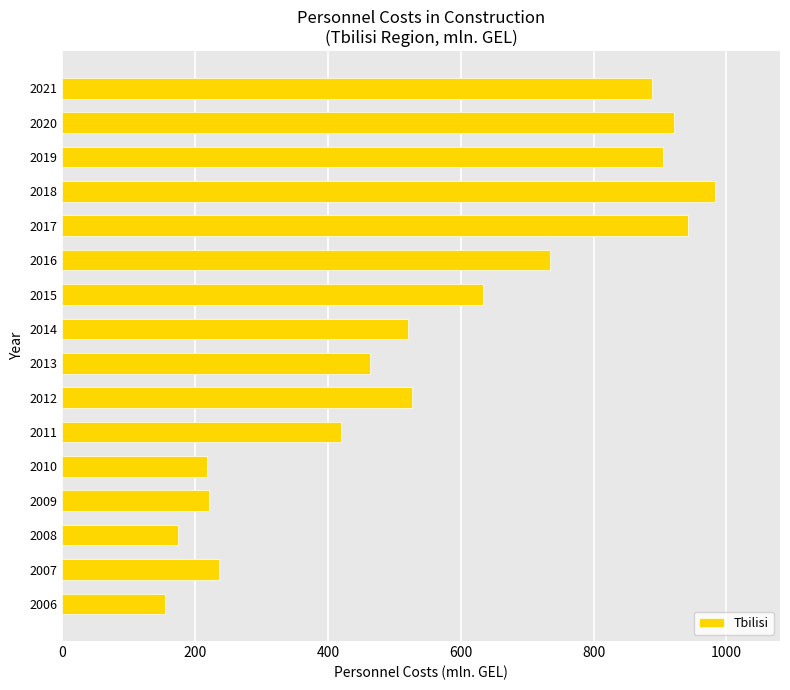

What is the ratio of the value at 2013 to the value at 2010?

2.1